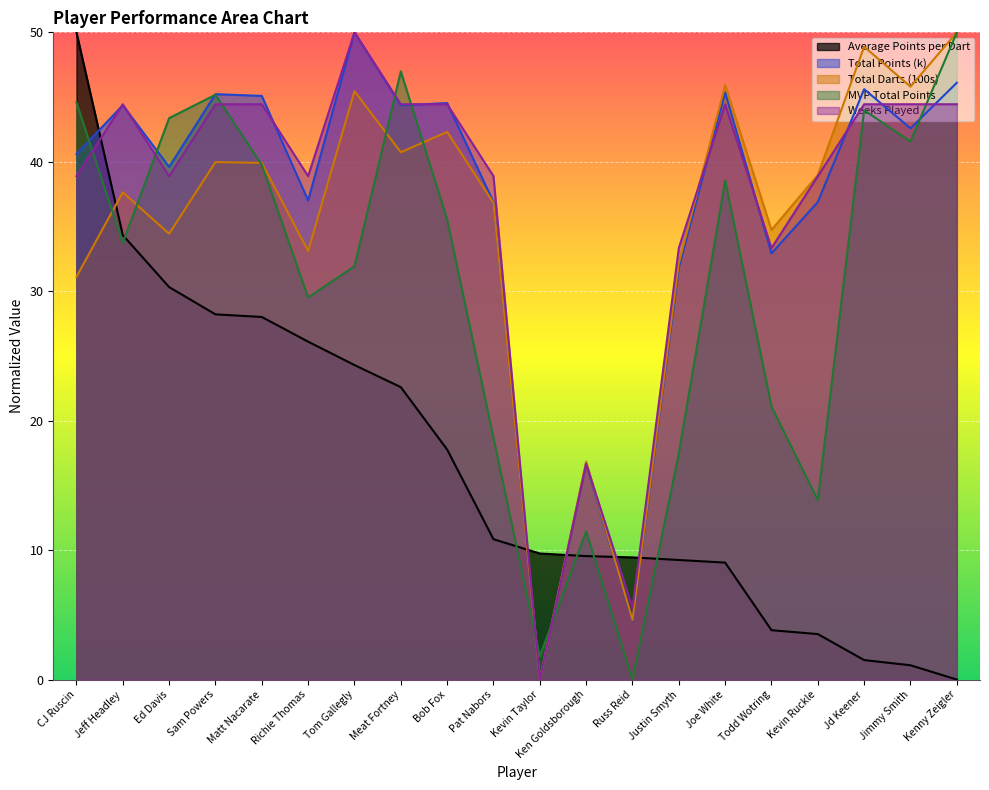

What is the maximum value for MVP Total Points?

50.0